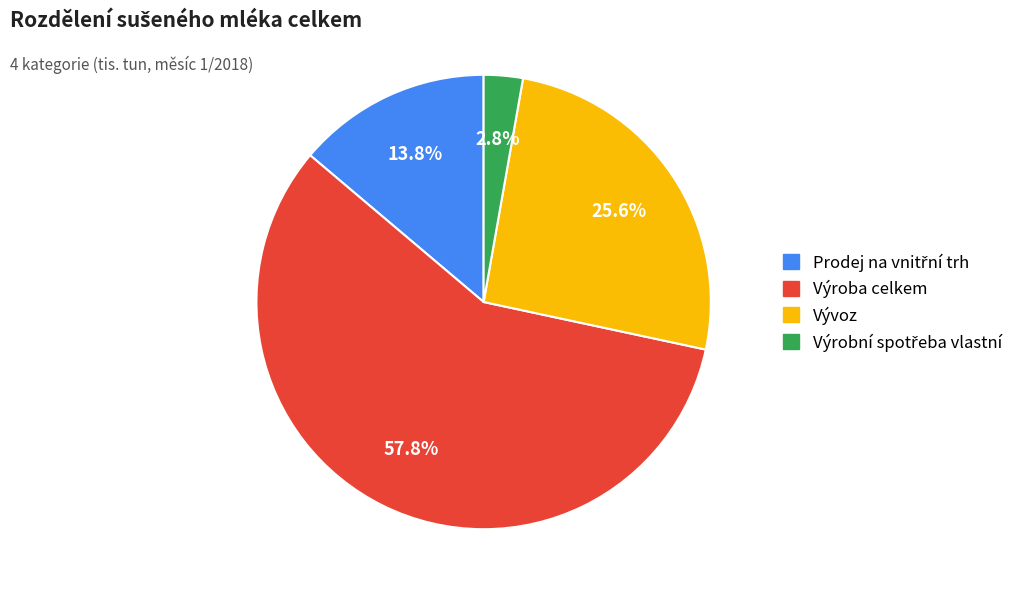

What is the largest slice in the pie chart?

Výroba celkem